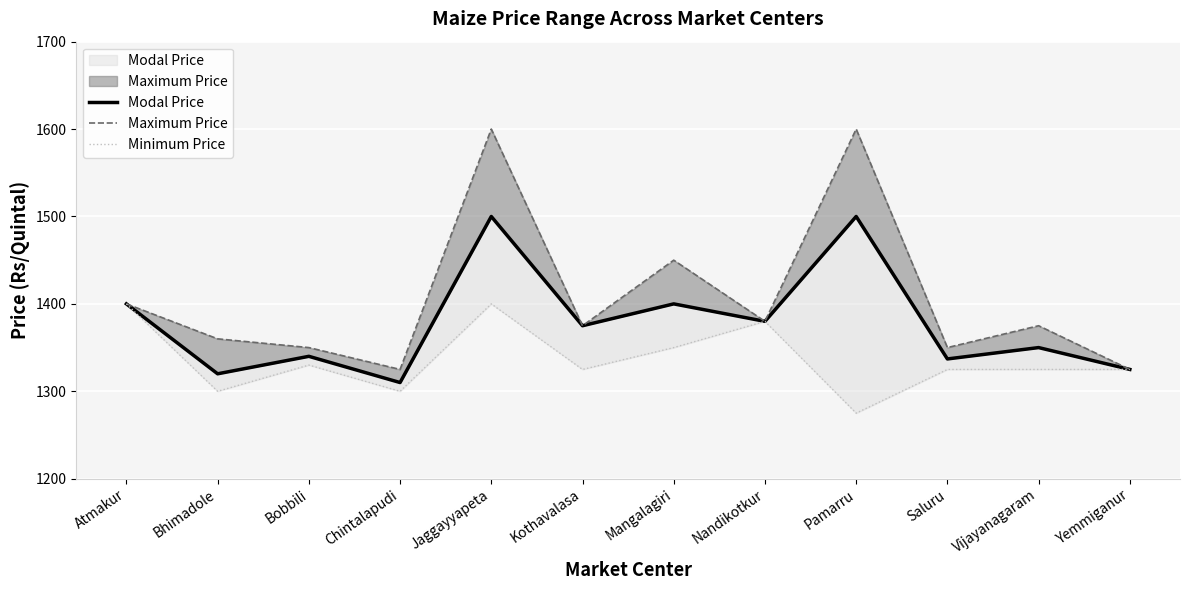

Rank the categories by Maximum Price value from highest to lowest.

Jaggayyapeta, Pamarru, Mangalagiri, Atmakur, Nandikotkur, Kothavalasa, Vijayanagaram, Bhimadole, Bobbili, Saluru, Chintalapudi, Yemmiganur